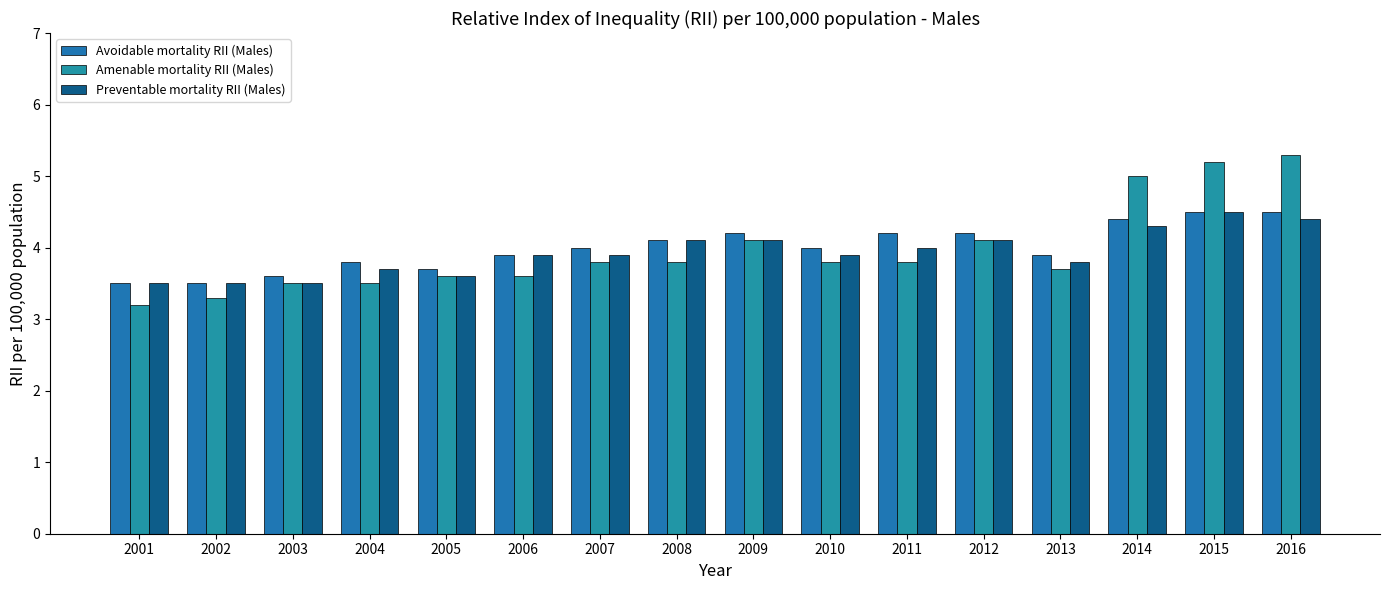

Between 2001 and 2014, which series saw the biggest shift?

Amenable mortality RII (Males)